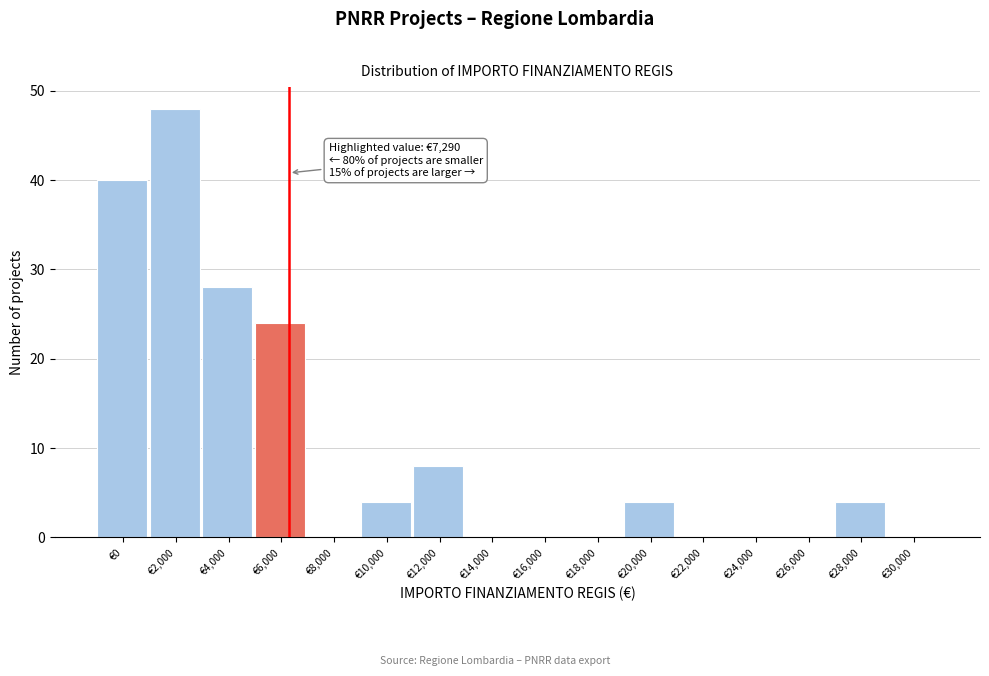

Reading right to left, list all the values displayed in this chart.

€30,000=0	€28,000=4	€26,000=0	€24,000=0	€22,000=0	€20,000=4	€18,000=0	€16,000=0	€14,000=0	€12,000=8	€10,000=4	€8,000=0	€6,000=24	€4,000=28	€2,000=48	€0=40